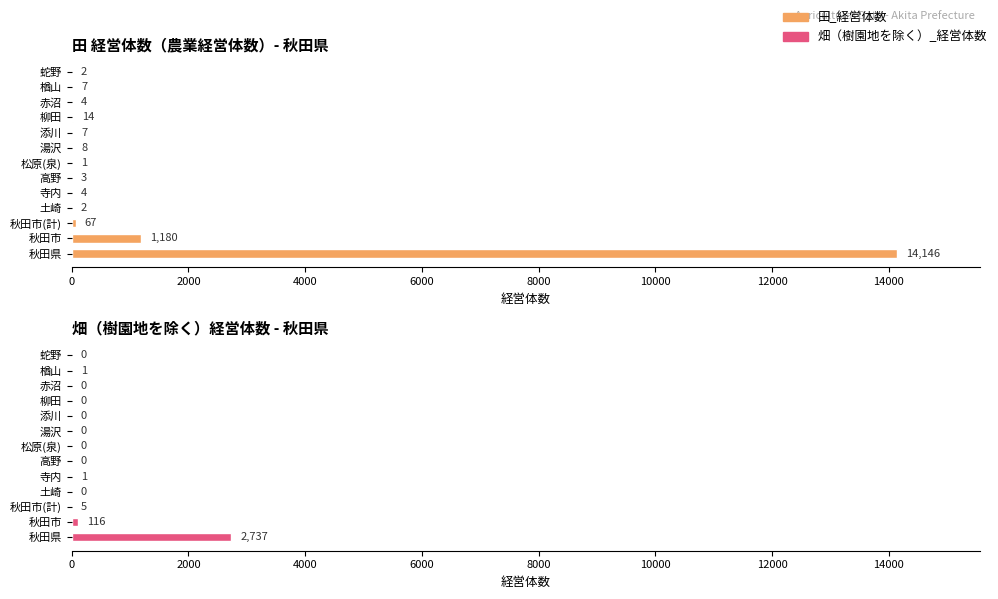

Count the number of data series in this chart.

2